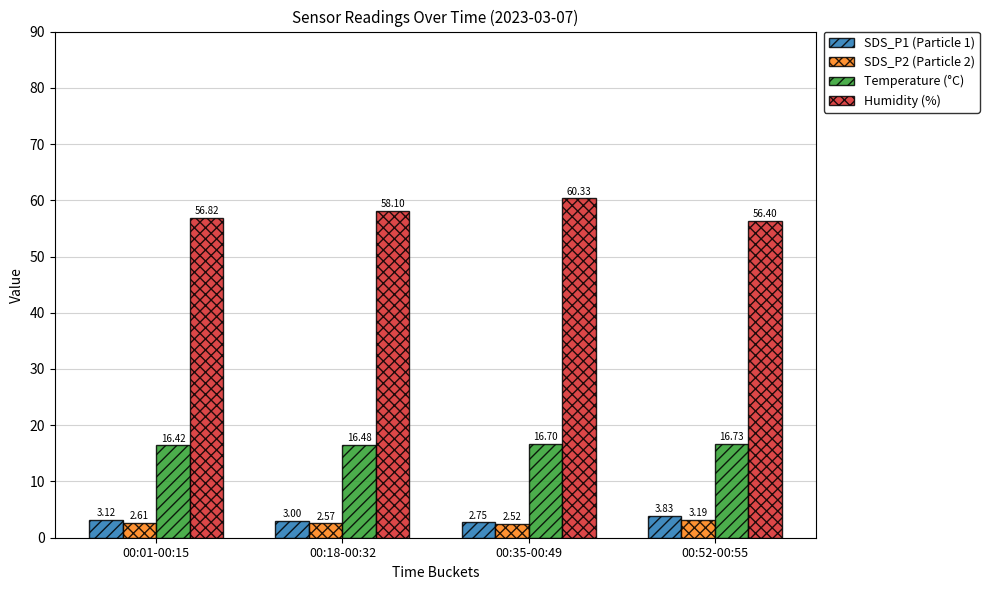

How many values in the Humidity (%) series exceed 58?

2